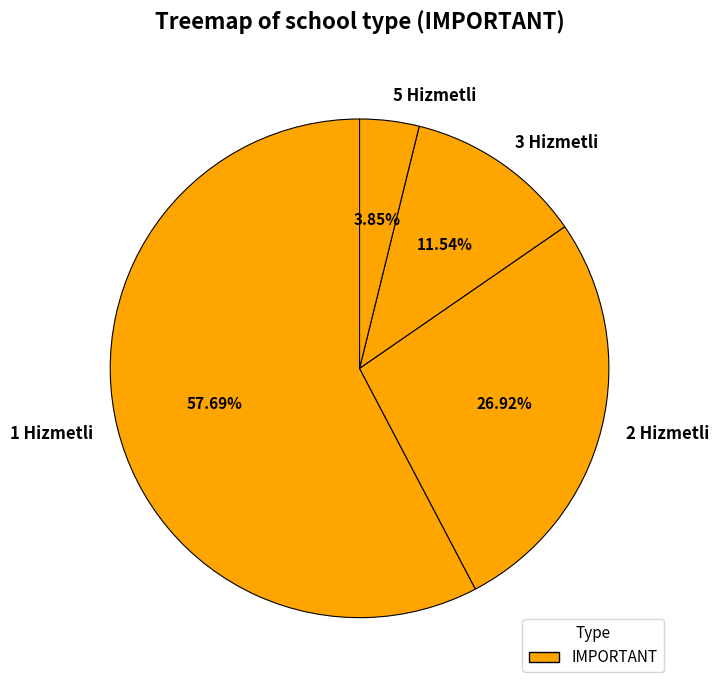

Rank the categories by value from lowest to highest.

5 Hizmetli, 3 Hizmetli, 2 Hizmetli, 1 Hizmetli